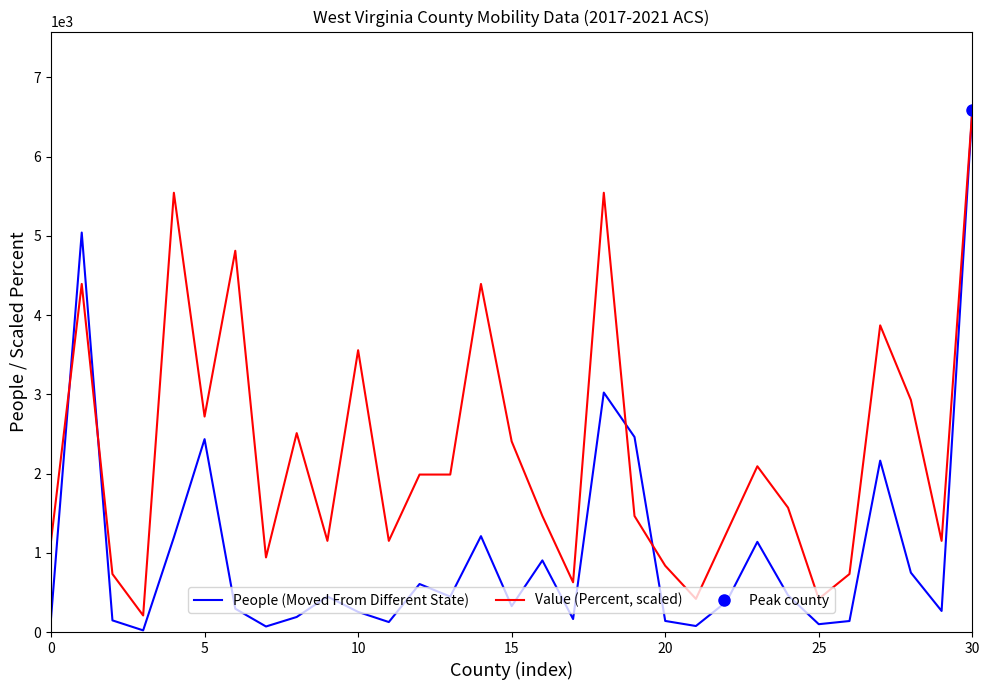

The People (Moved From Different State) series shows 59.6 at 11. True or false?

False